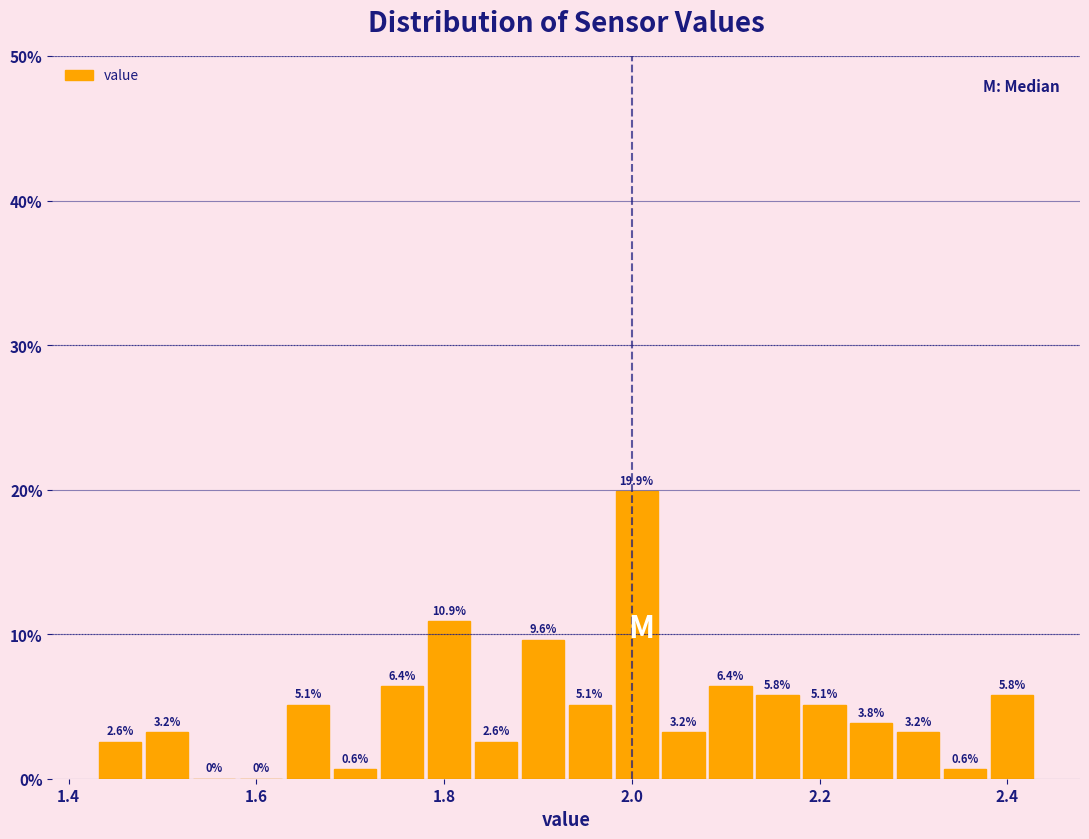

Read against the x-axis, roughly where is the centre of the tallest bar?

2.00